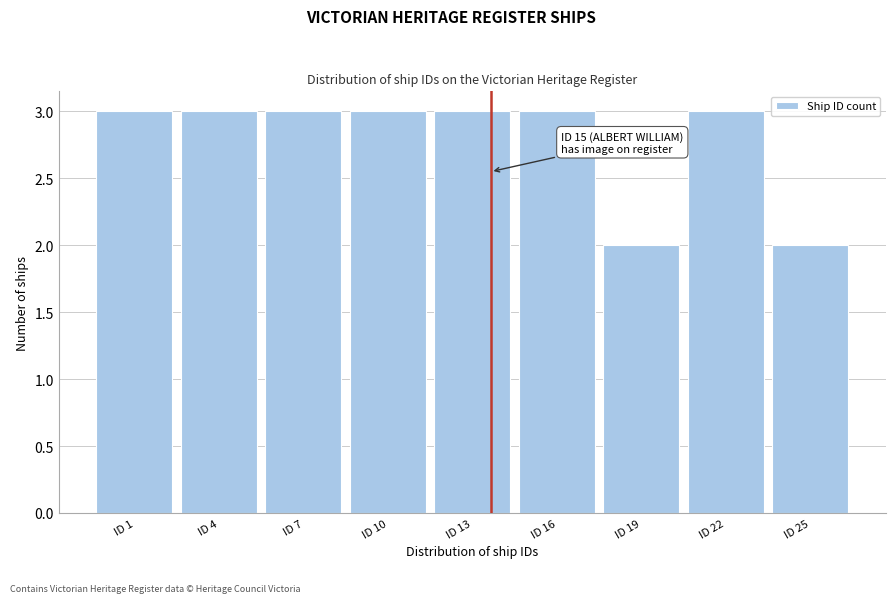

Reading left to right, transcribe all the data shown in this chart.

ID 1=3	ID 4=3	ID 7=3	ID 10=3	ID 13=3	ID 16=3	ID 19=2	ID 22=3	ID 25=2